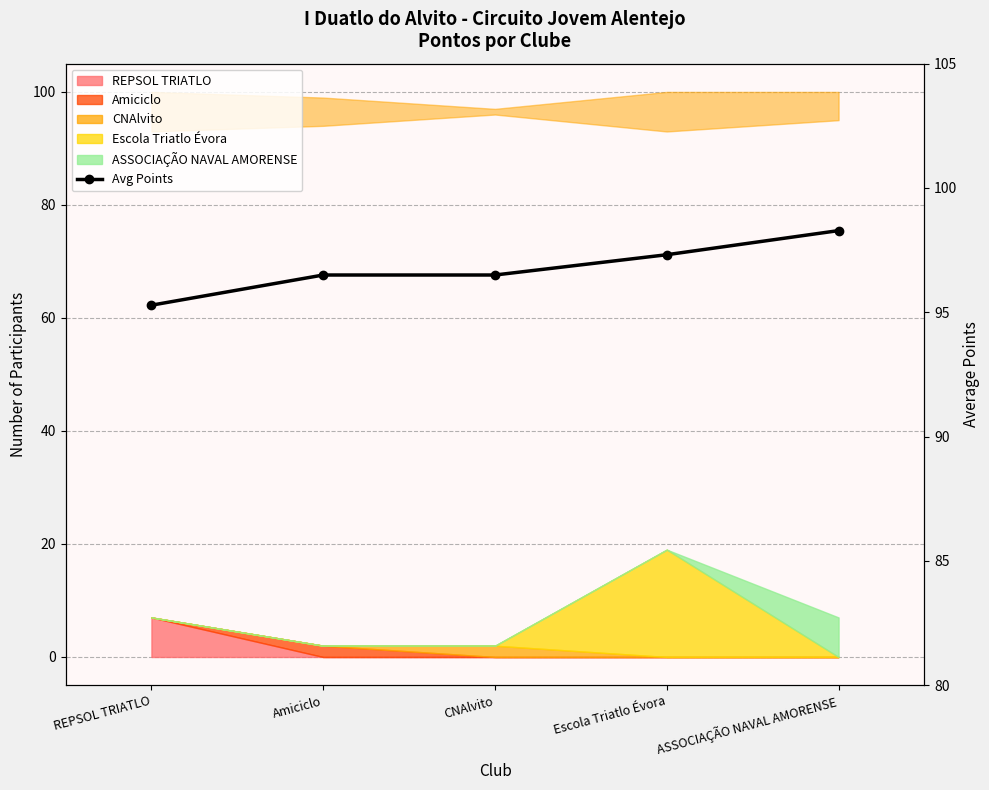

Between ASSOCIAÇÃO NAVAL AMORENSE and CNAlvito, which is larger?

ASSOCIAÇÃO NAVAL AMORENSE